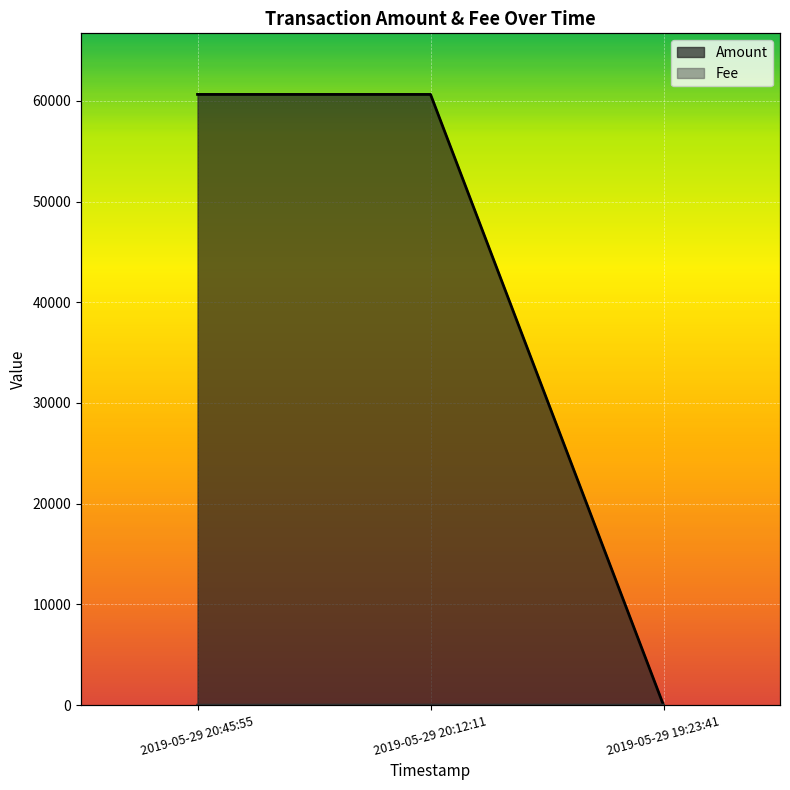

What is the sum of the Fee values at 2019-05-29 19:23:41 and 2019-05-29 20:12:11?

10.1